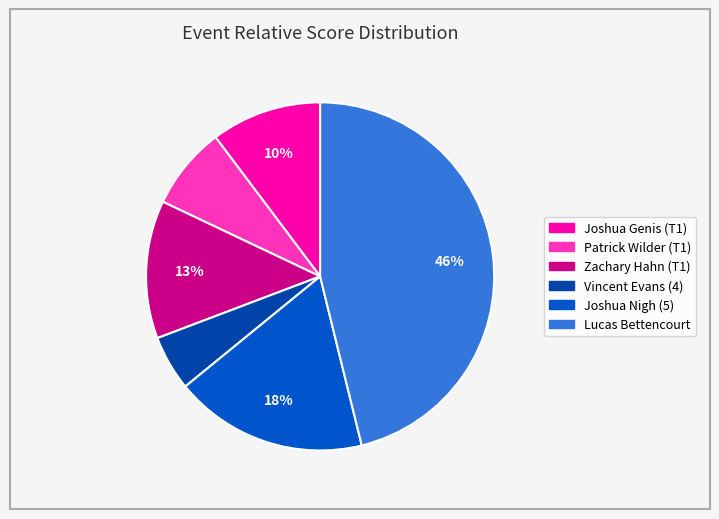

Rank the categories by value from highest to lowest.

Lucas Bettencourt, Joshua Nigh (5), Zachary Hahn (T1), Joshua Genis (T1), Patrick Wilder (T1), Vincent Evans (4)